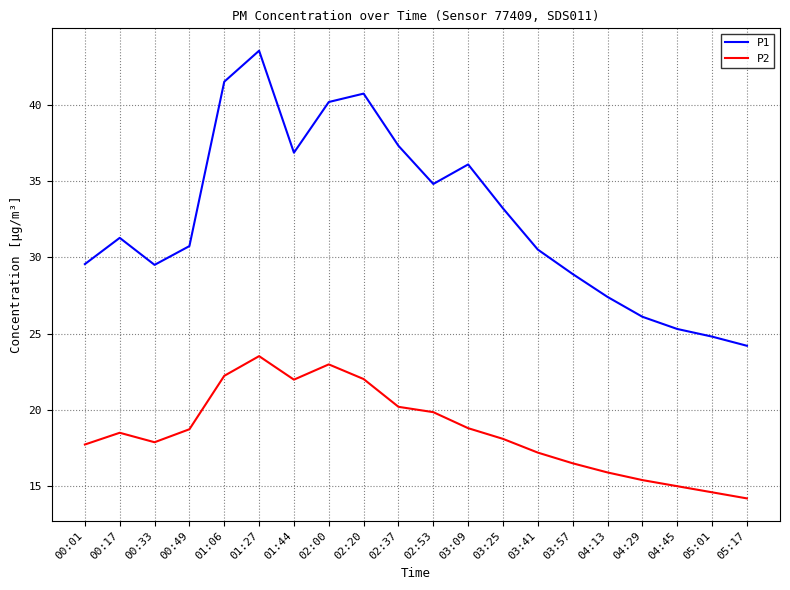

List the series in order of their overall mean, lowest first.

P2, P1